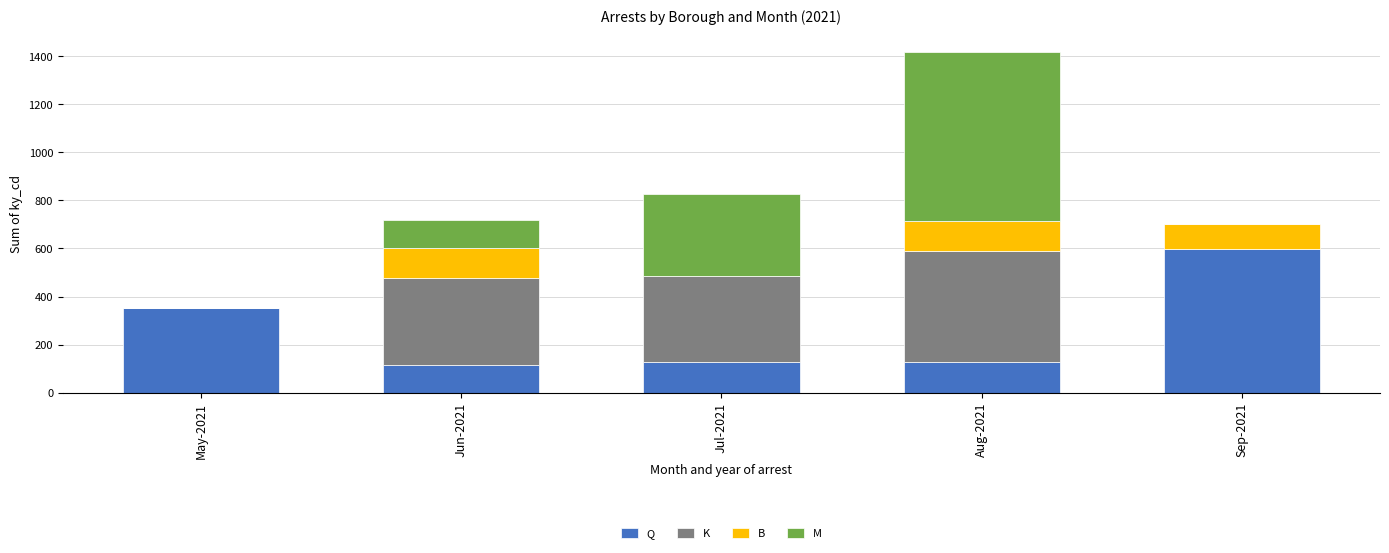

The value of Q at Sep-2021 is 596. True or false?

True